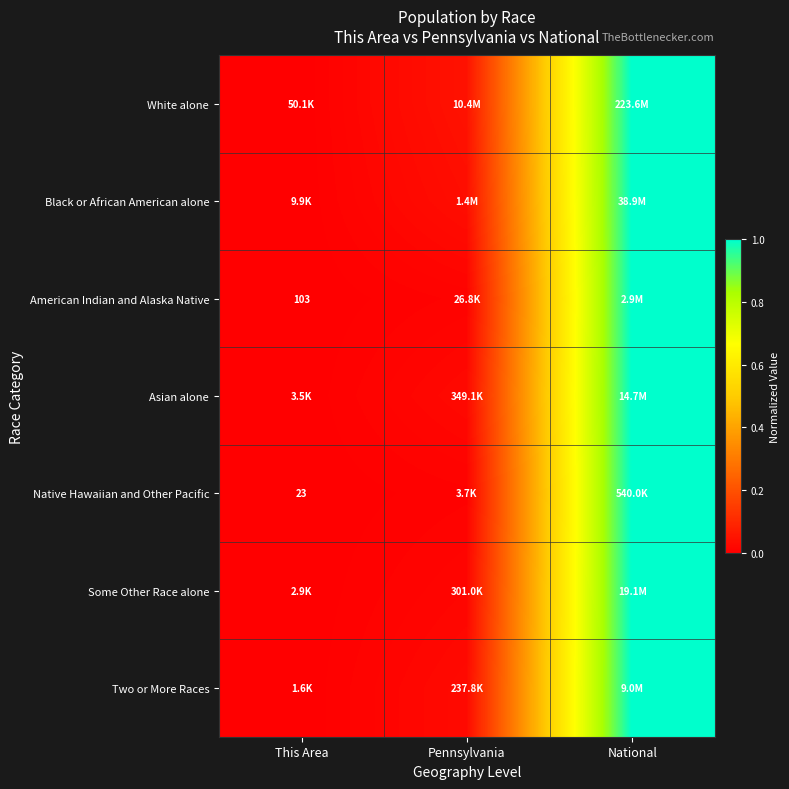

Rank the categories by Two or More Races value from highest to lowest.

National, Pennsylvania, This Area